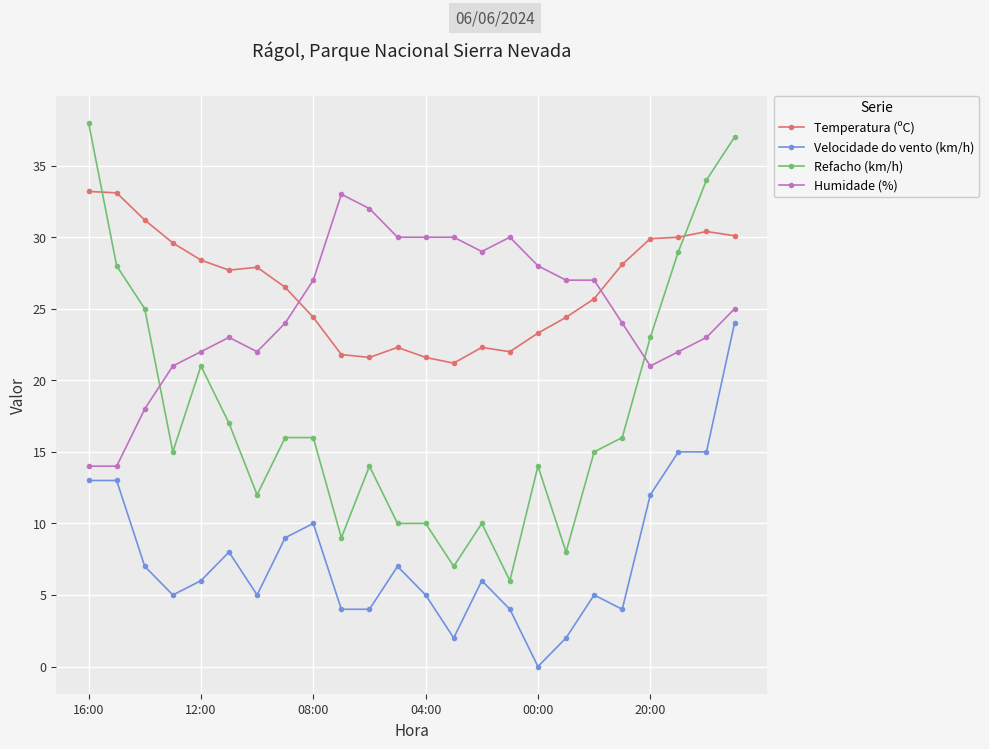

What is the value of the Humidade (%) point at the 20th from the left?

24.0